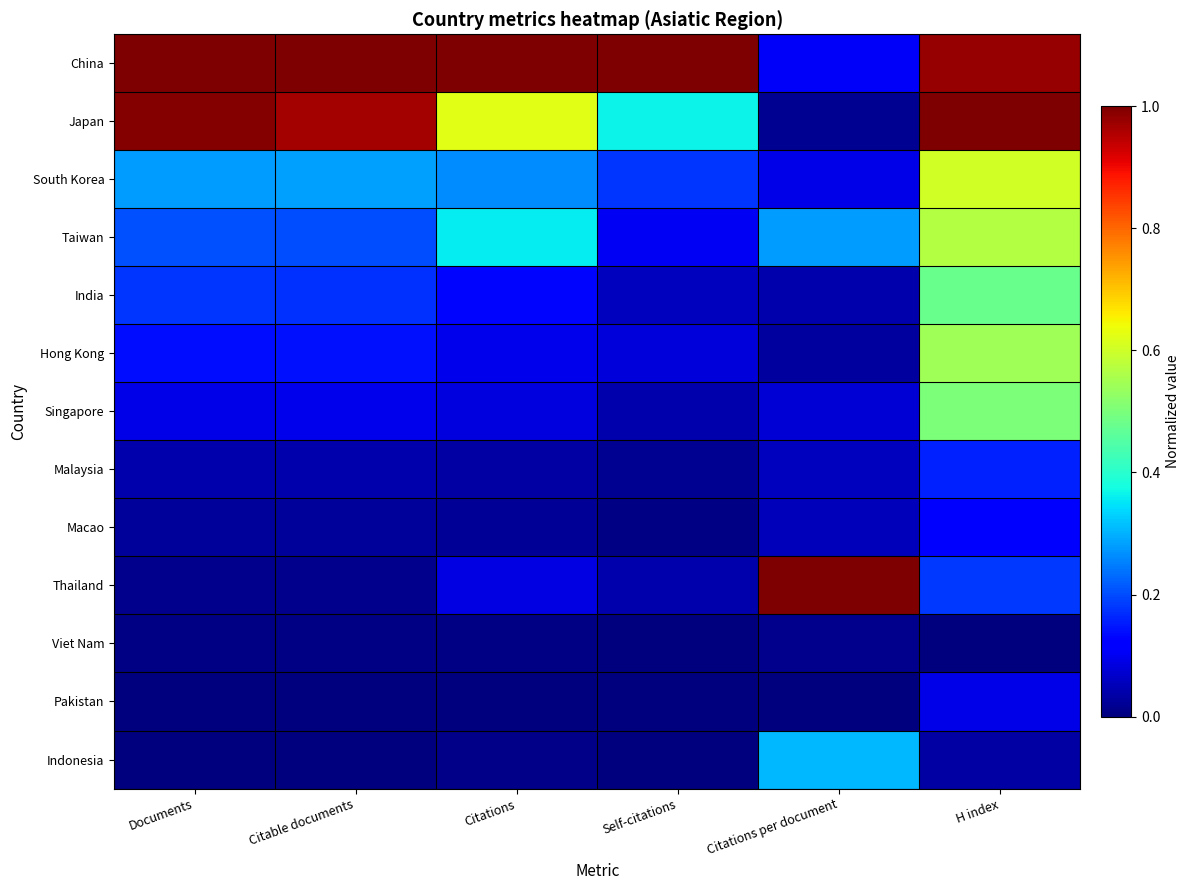

Which series has the largest total across all categories?

China